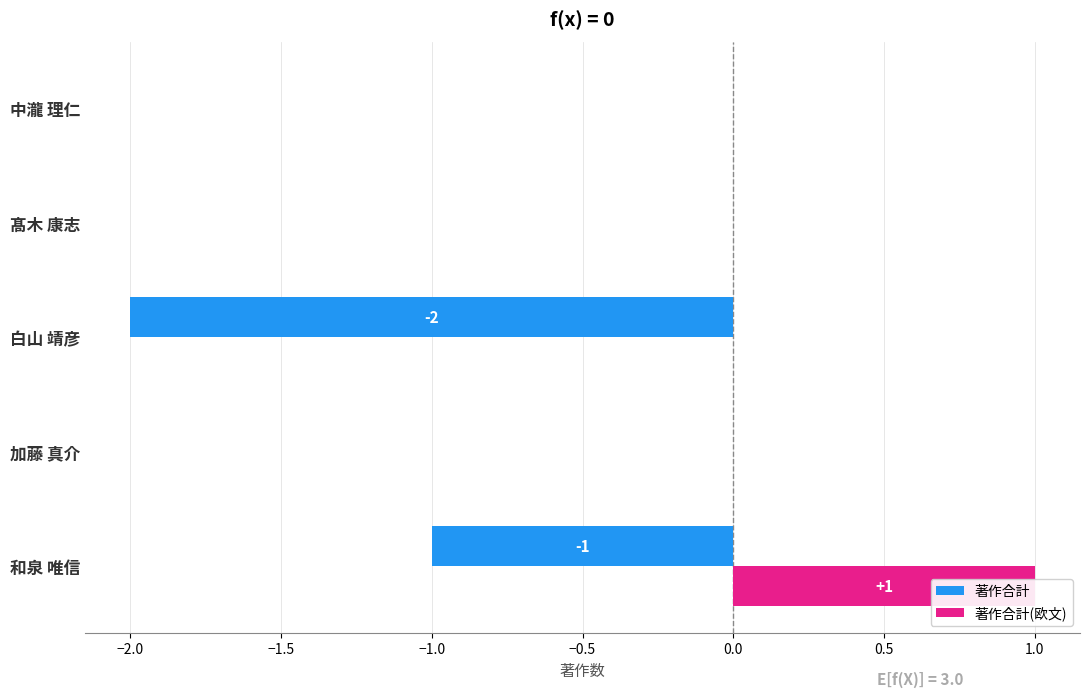

At how many categories does at least one series exceed 0?

1